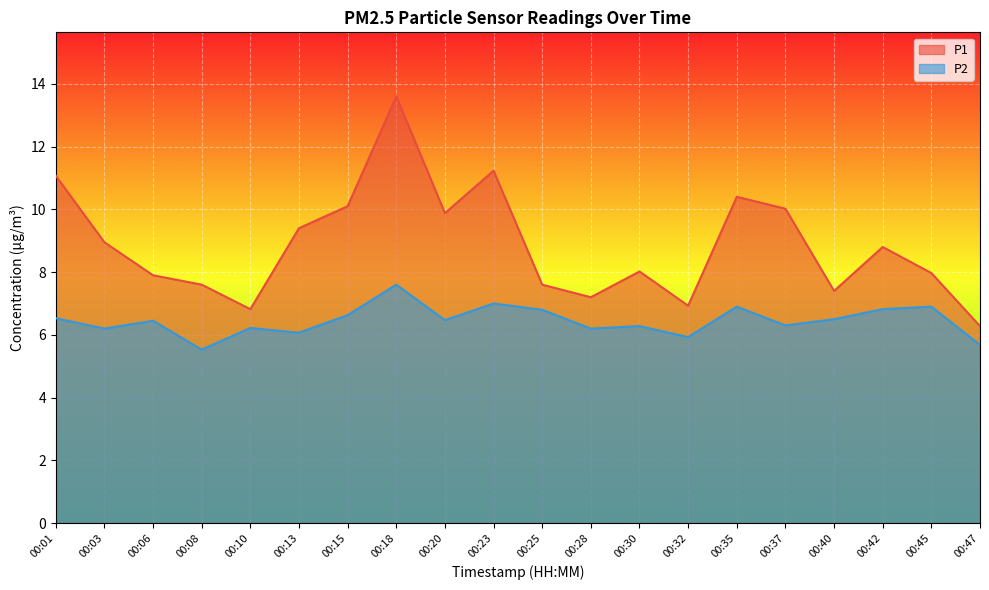

At how many categories does at least one series exceed 13?

1